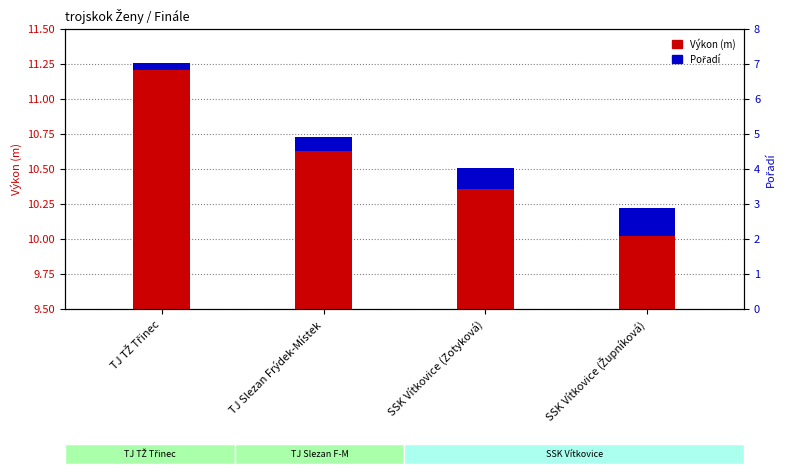

Reading left to right, list all the values displayed in this chart.

Výkon (m): 11.2	10.6	10.4	10.0
Pořadí: 0.1	0.1	0.2	0.2